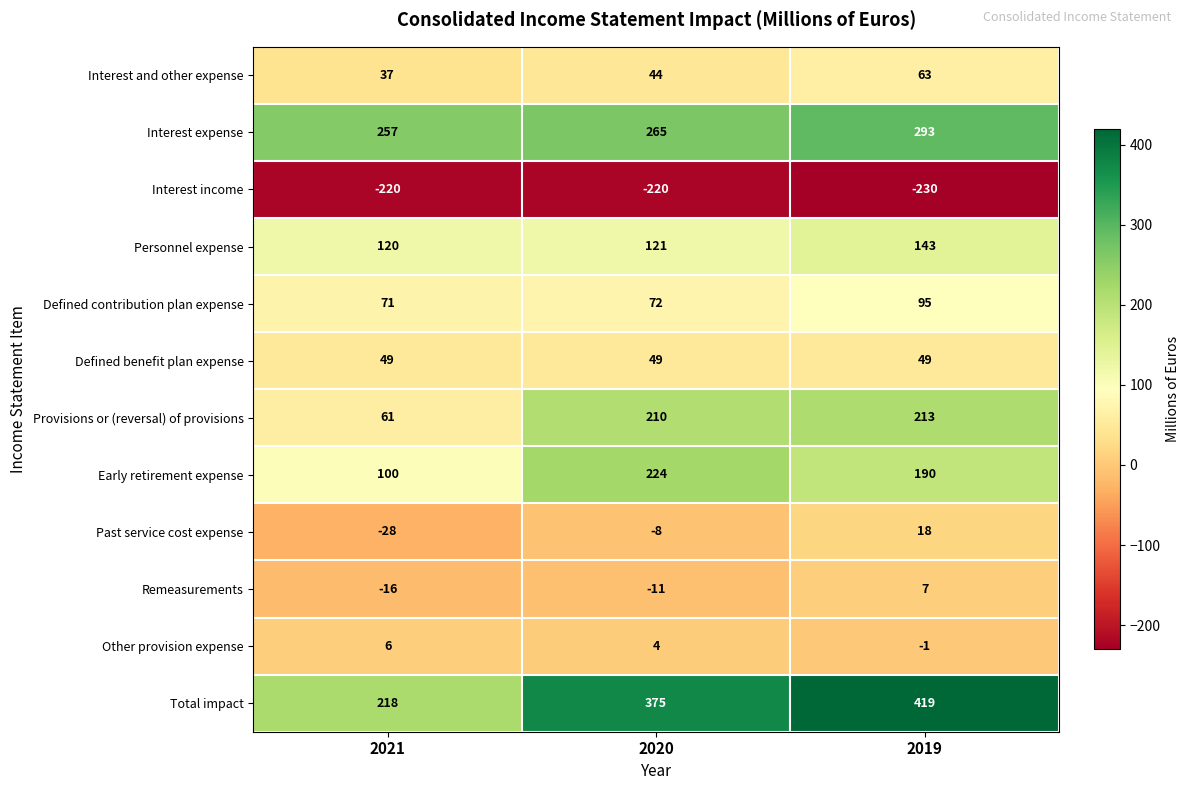

How many data points does each series have?

3